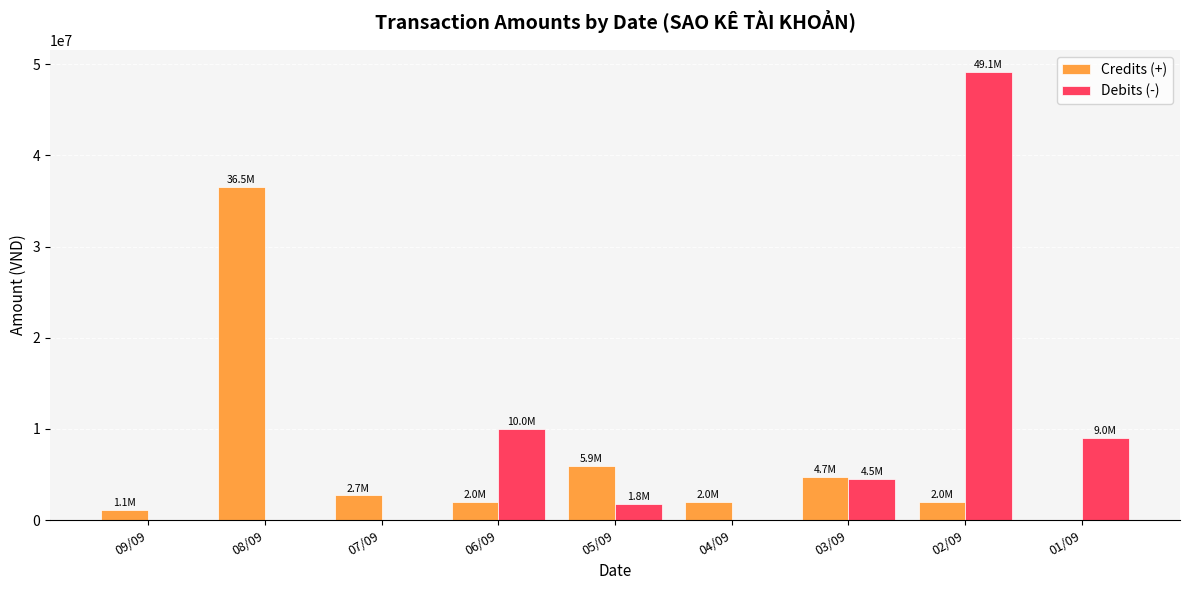

What is the sum of all Debits (-) values?

74446900